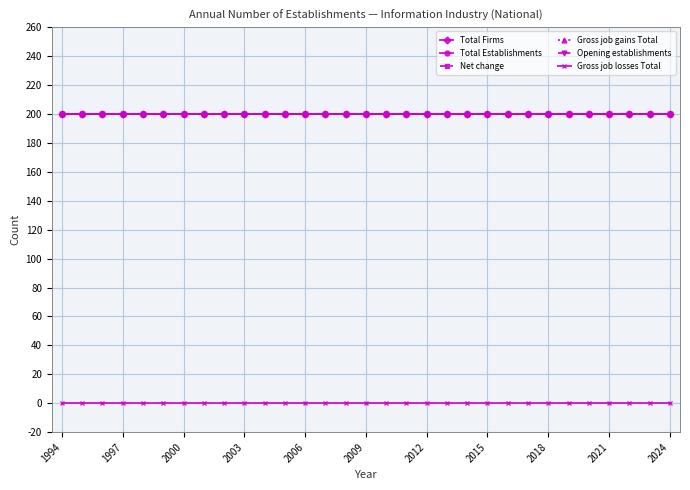

Does the chart have visible grid lines?

Yes